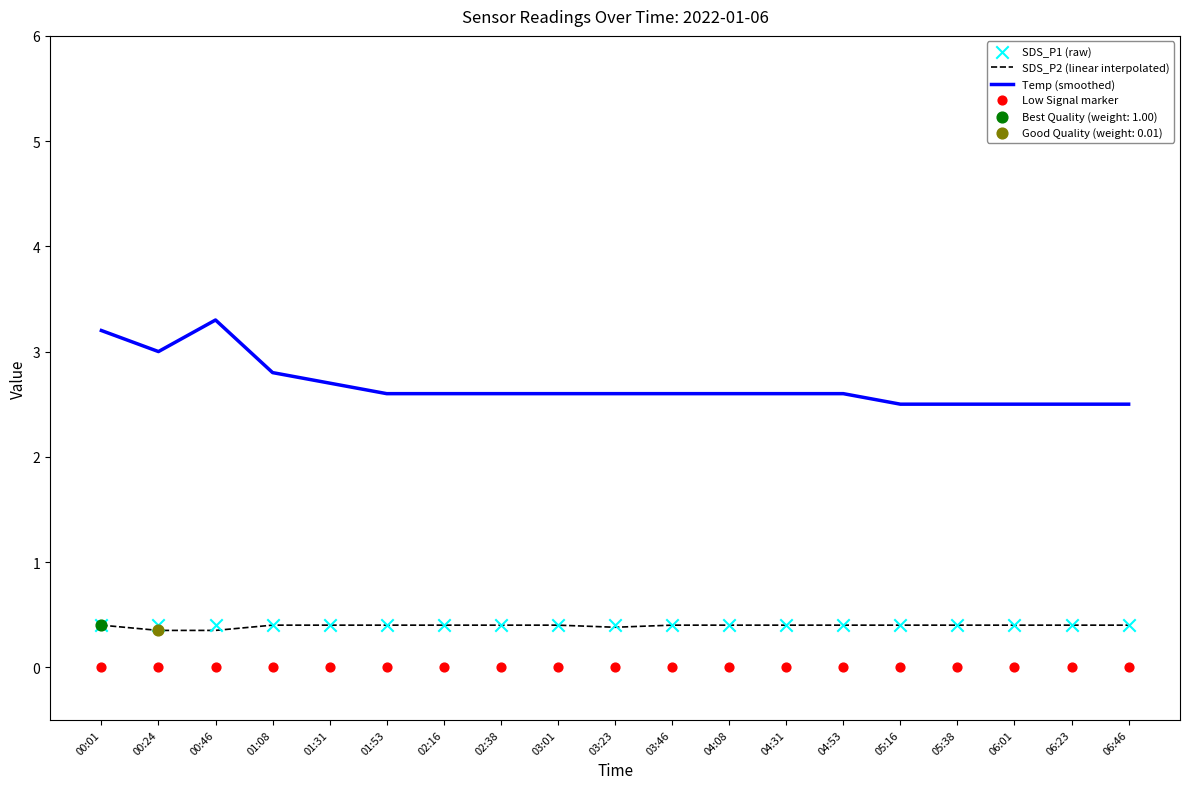

Which series contains the highest Y value?

Temp (smoothed)